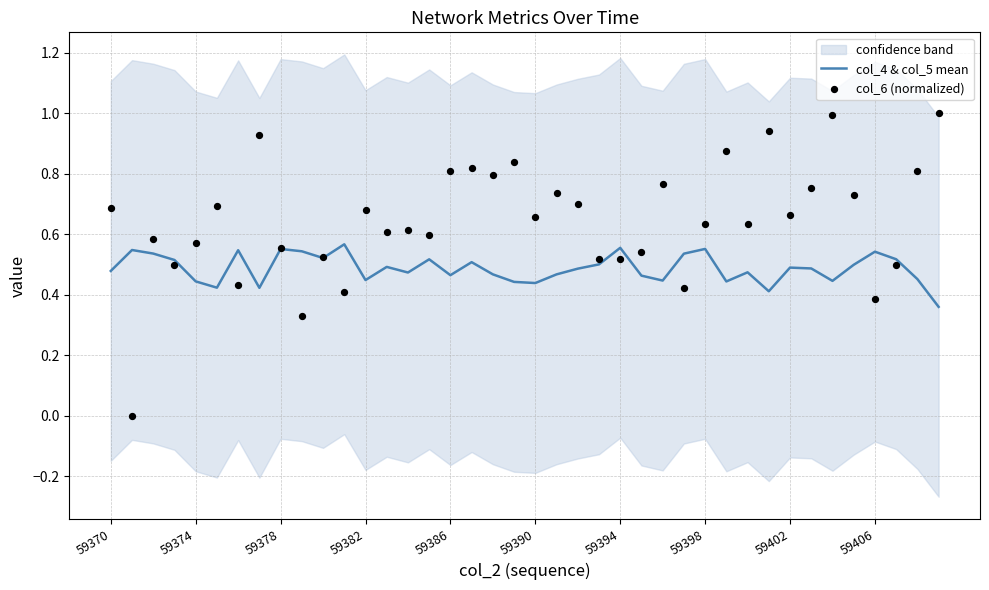

At which category is the sum across all series the highest?

34